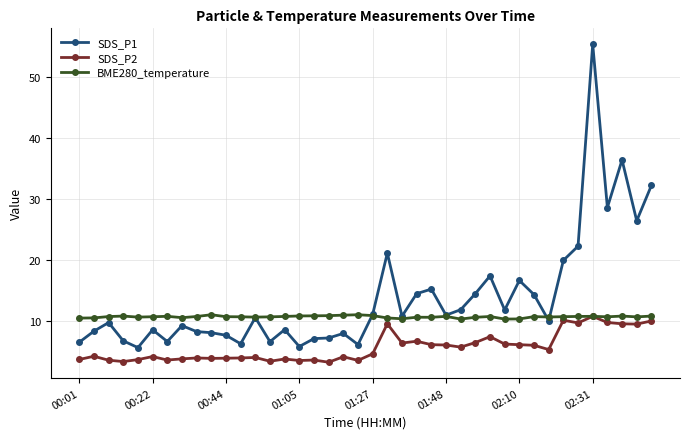

What is the value of the SDS_P1 point at the 1st from the left?

6.5